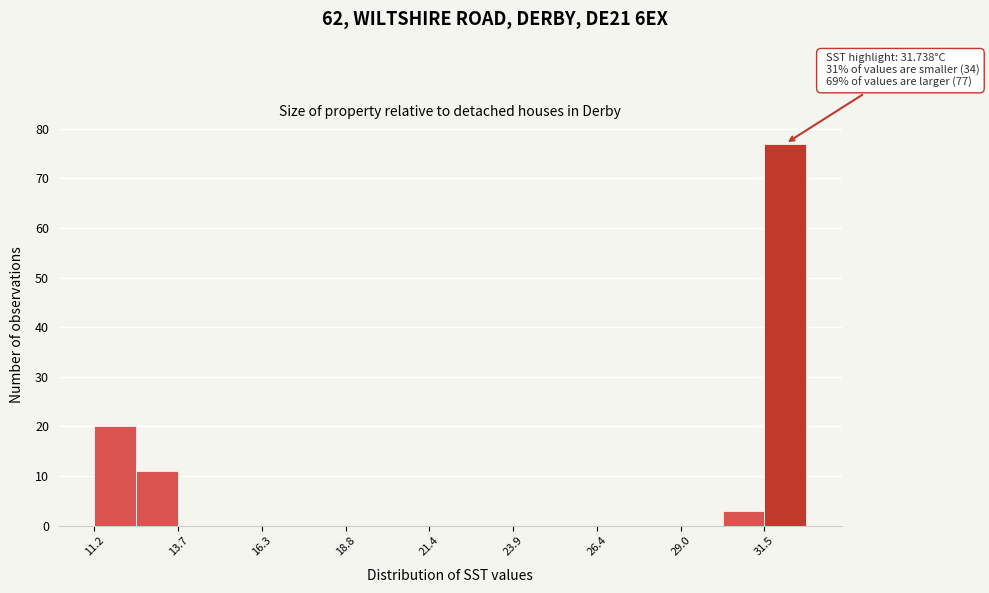

Read against the x-axis, roughly where is the centre of the tallest bar?

32.0